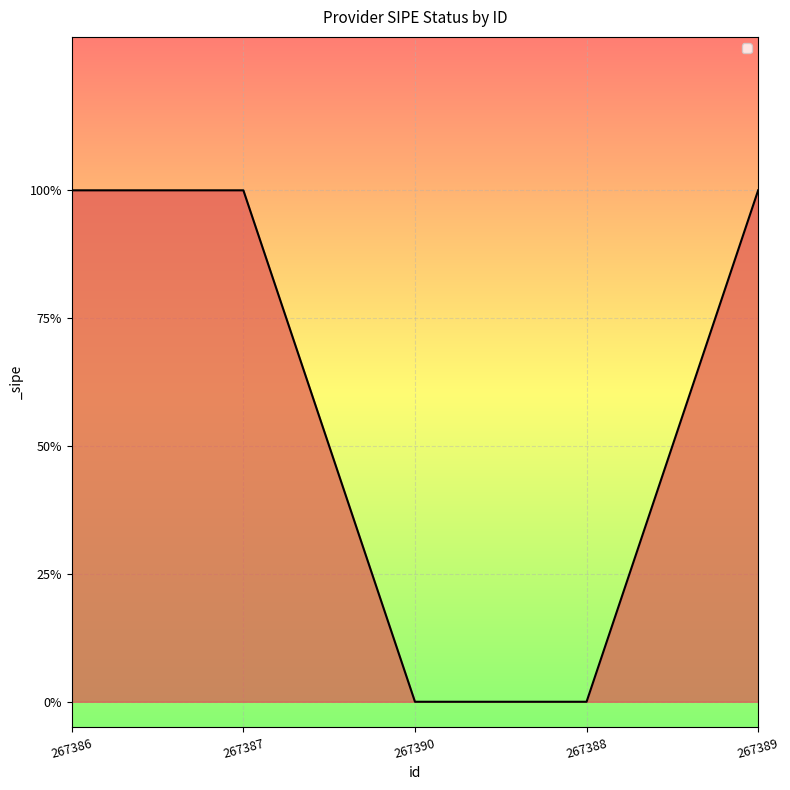

List the labels in order of value, largest first.

267386, 267387, 267389, 267390, 267388